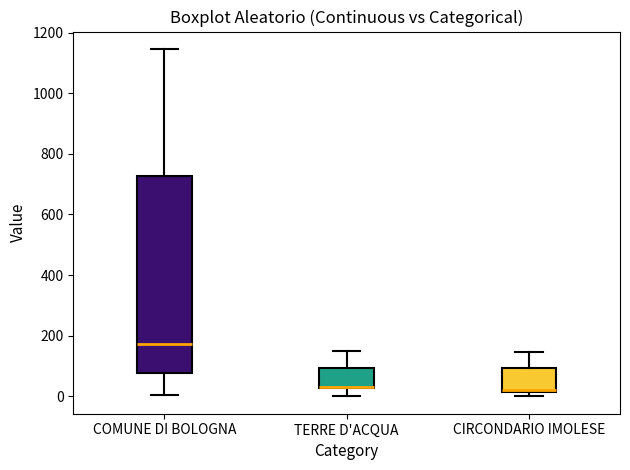

Comparing the boxes themselves (not the whiskers), which one is the tallest?

COMUNE DI BOLOGNA